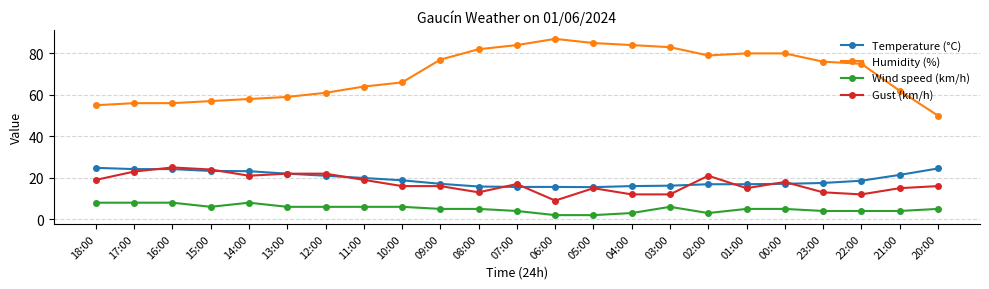

Which series has the largest total across all categories?

Humidity (%)